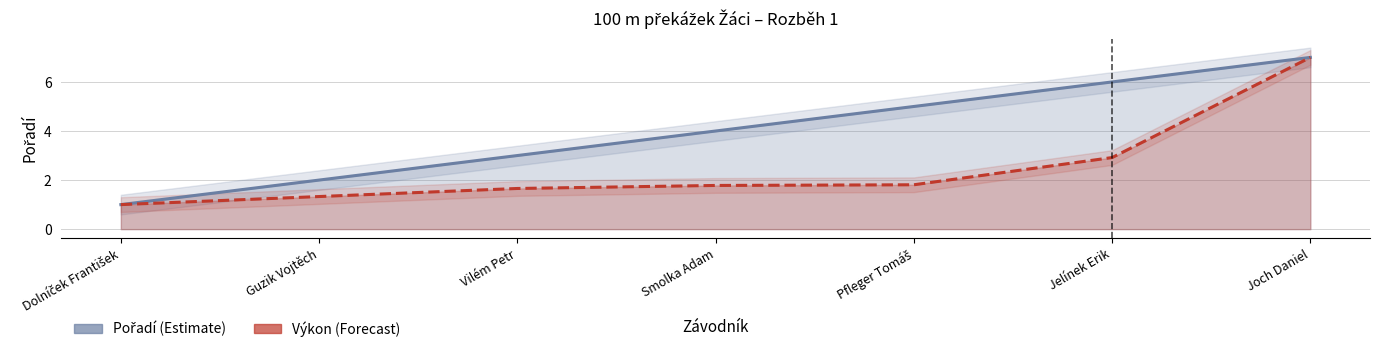

Where does the Pořadí series first go above 4?

Pfleger Tomáš